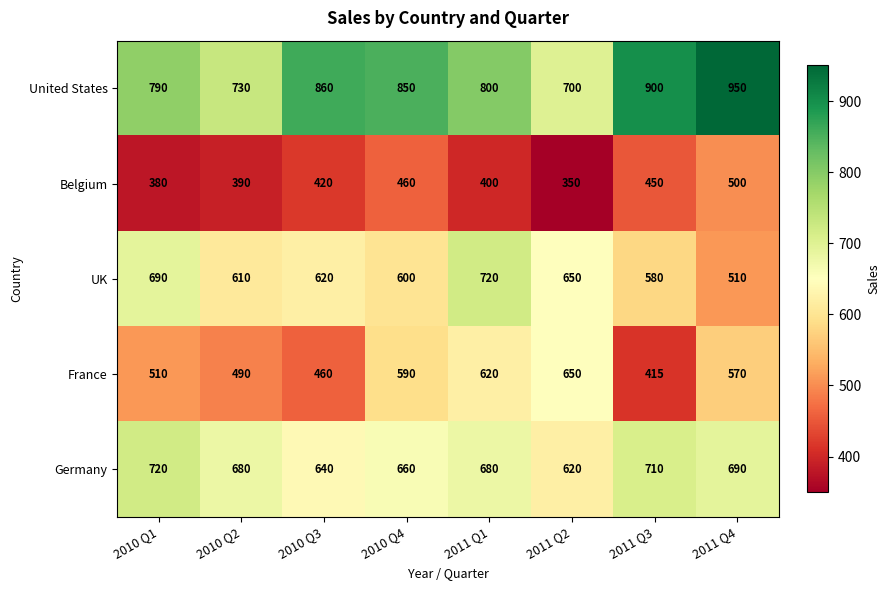

At how many categories does at least one series exceed 513?

8